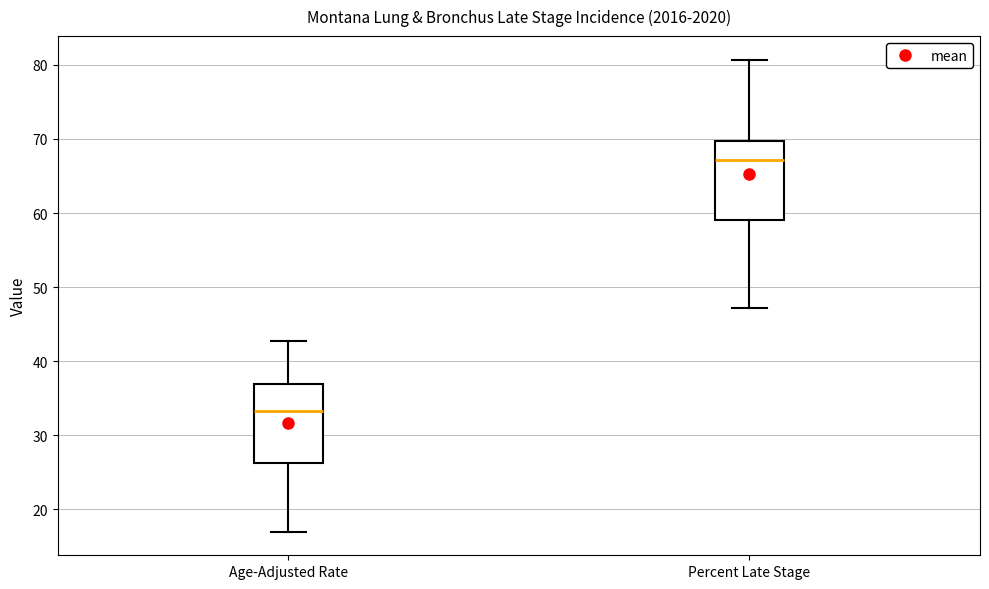

Reading left to right, read every box against the y-axis: the position of its median line, the range the box covers, and the ends of its whiskers. The values are not printed on the chart, so give them approximately, as read against the axis.

Age-Adjusted Rate: median 33, box 26 to 37, whiskers 17 to 43
Percent Late Stage: median 67, box 59 to 70, whiskers 47 to 81